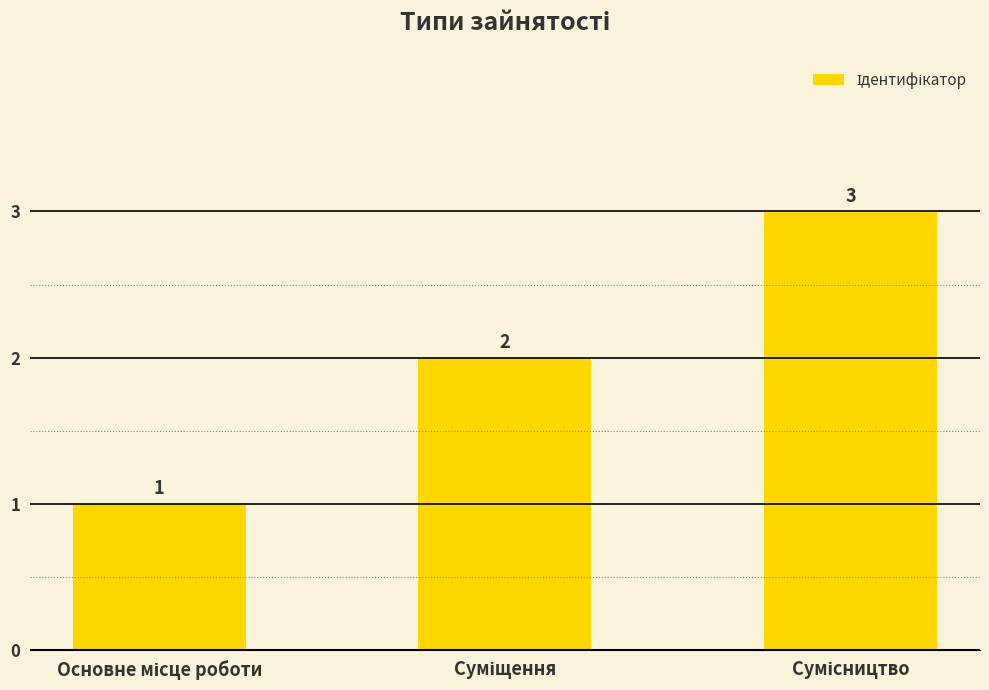

How many values are between 1 and 3?

3